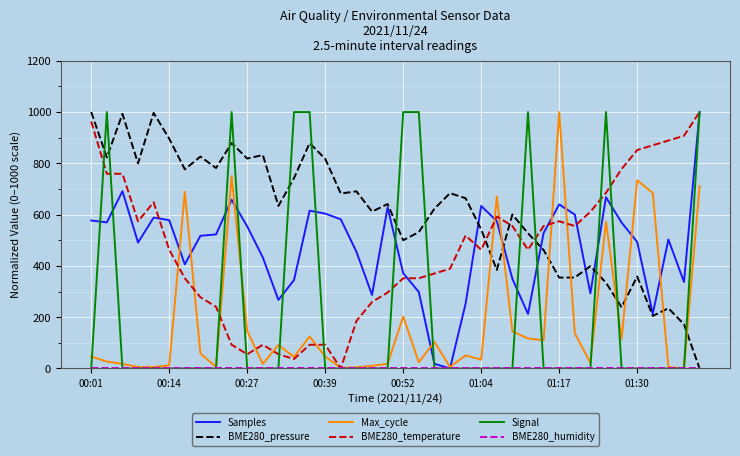

Which series has the largest total across all categories?

BME280_pressure